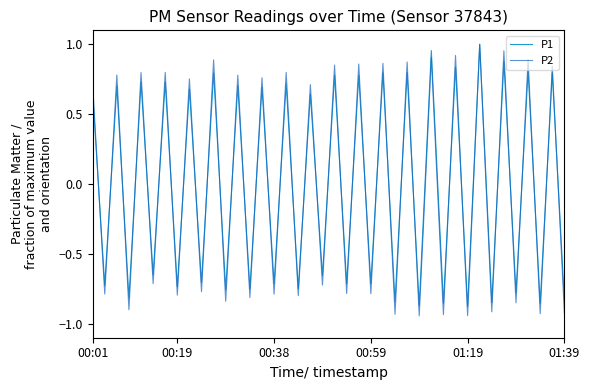

Which series has the widest spread of values?

P2